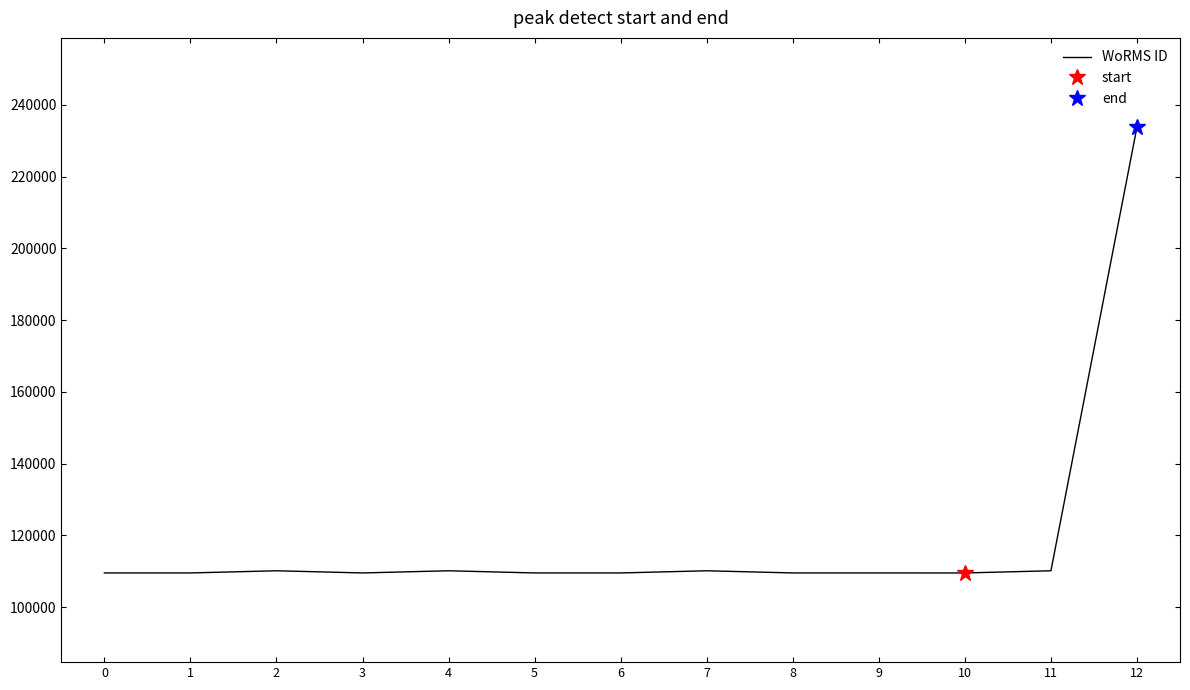

Does the chart have visible grid lines?

No